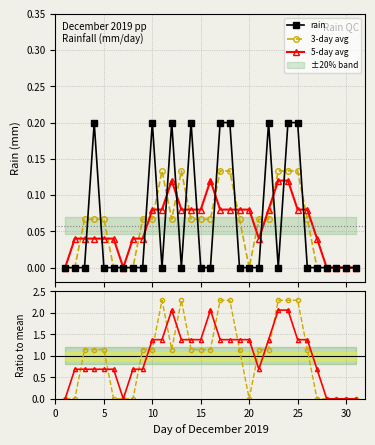

True or false: 3-day avg has more than 0 points higher than both neighbors.

True